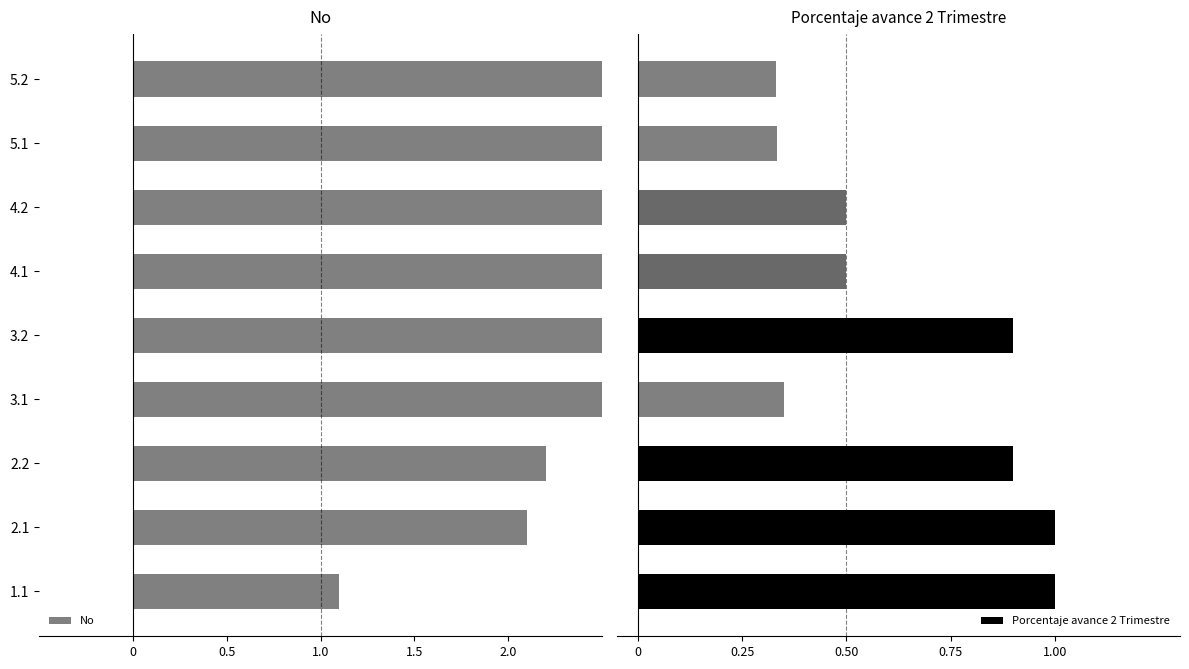

Are the bars horizontal?

Yes